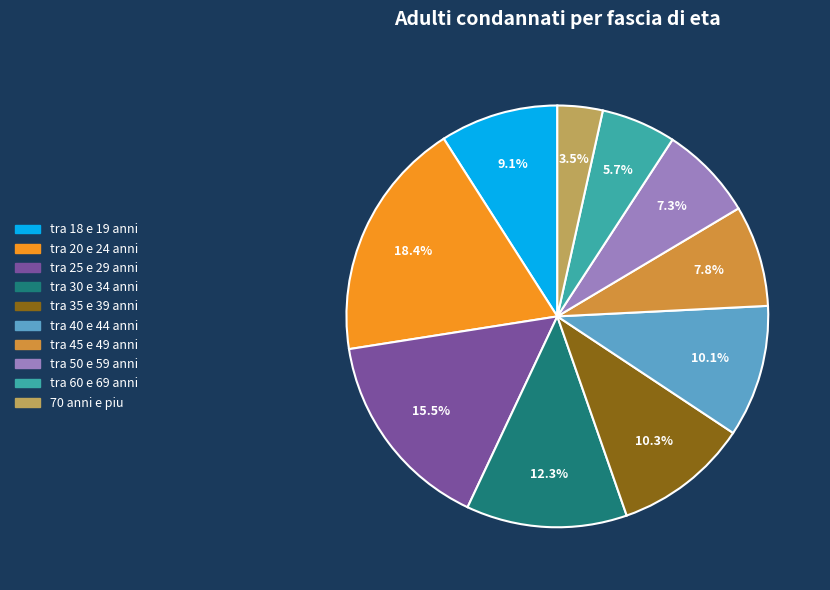

Is there any slice that represents more than half of the pie?

No